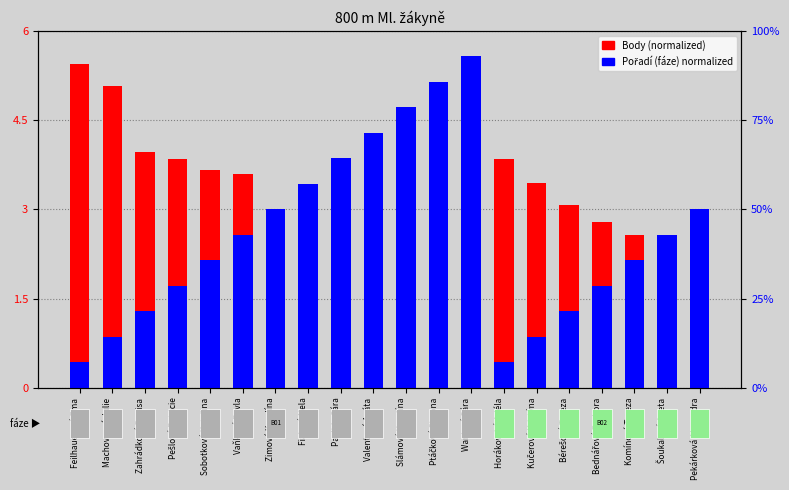

What is the smallest value displayed?

0.4